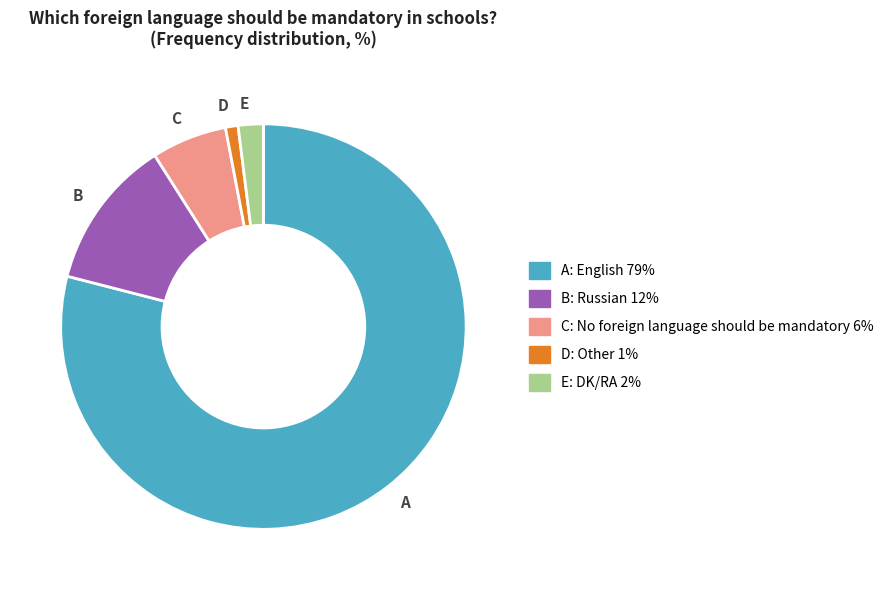

Which category accounts for the majority?

A